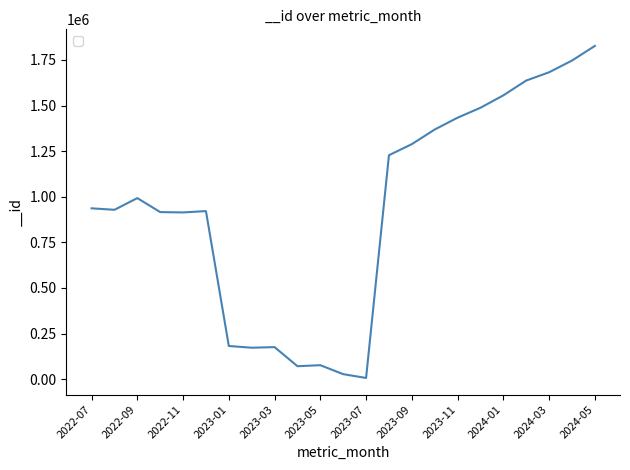

What is the difference between the maximum and second lowest values?

1799767